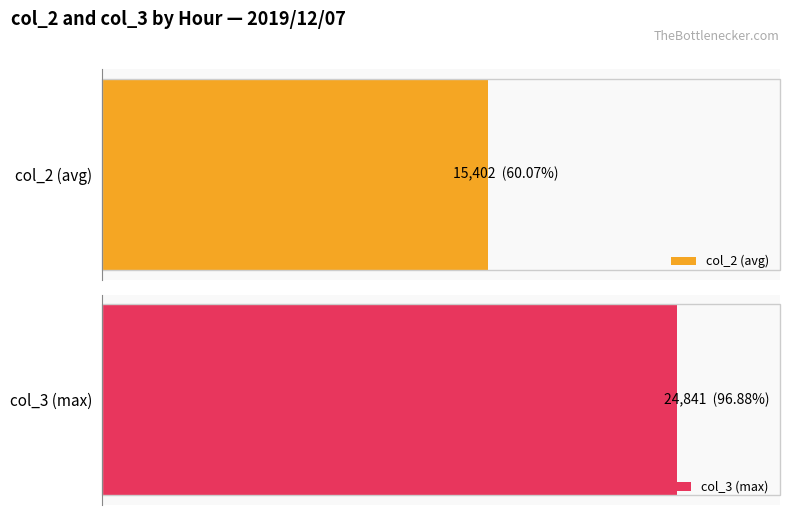

Which series has the largest total across all categories?

col_3 (max)